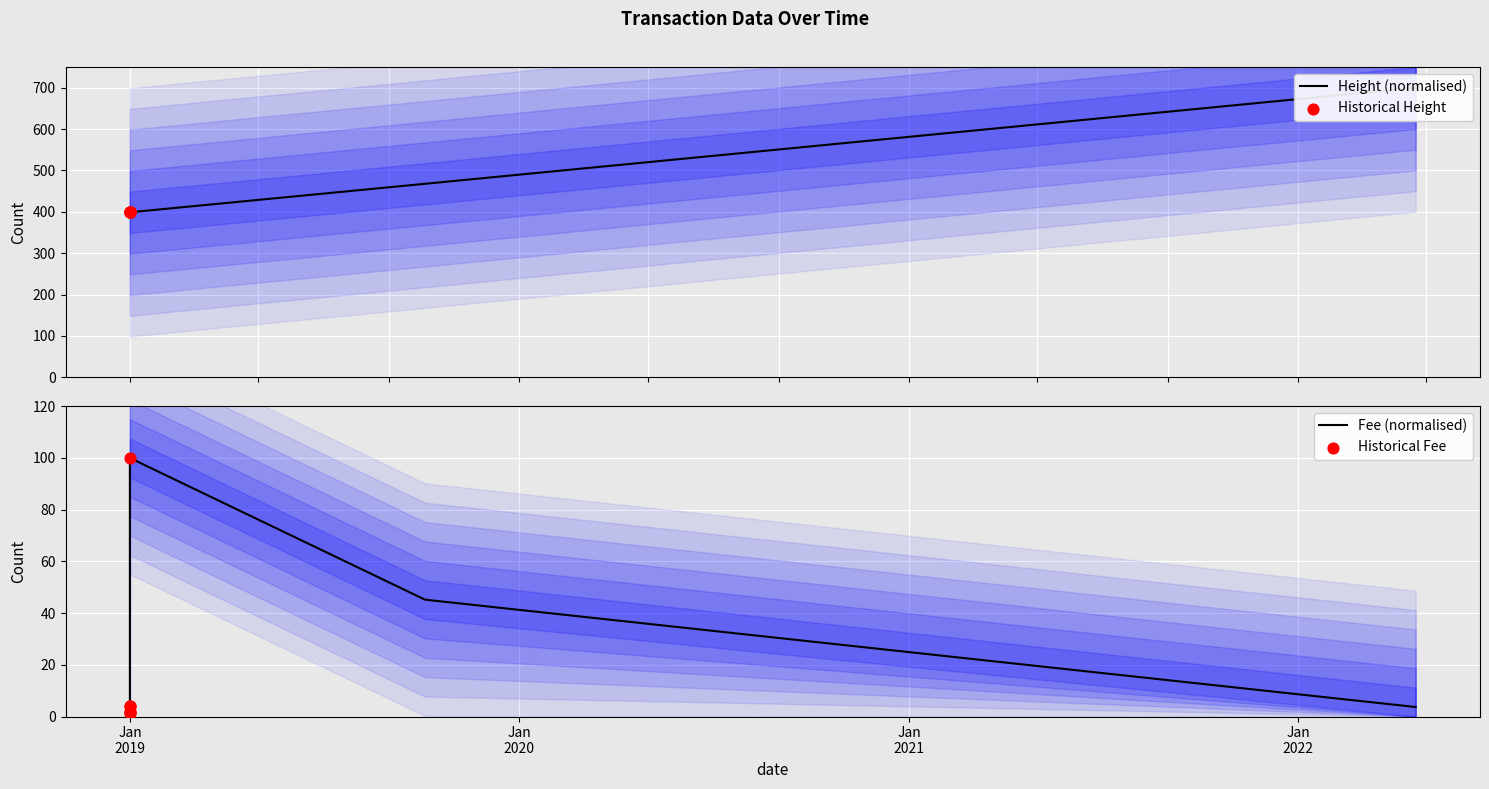

Which series has the largest total across all categories?

Height